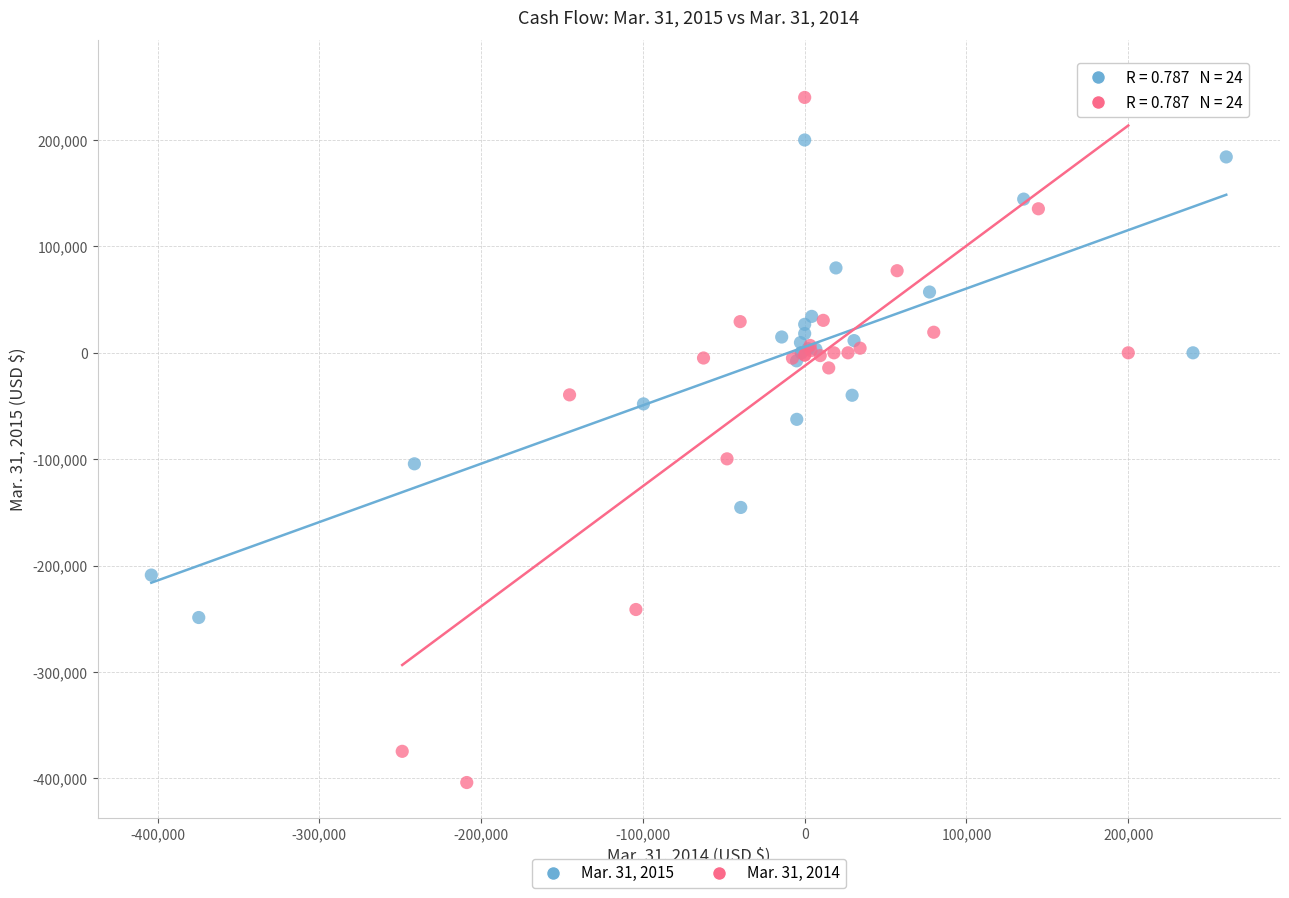

What are all the series names shown in the legend?

Mar. 31, 2015, Mar. 31, 2014